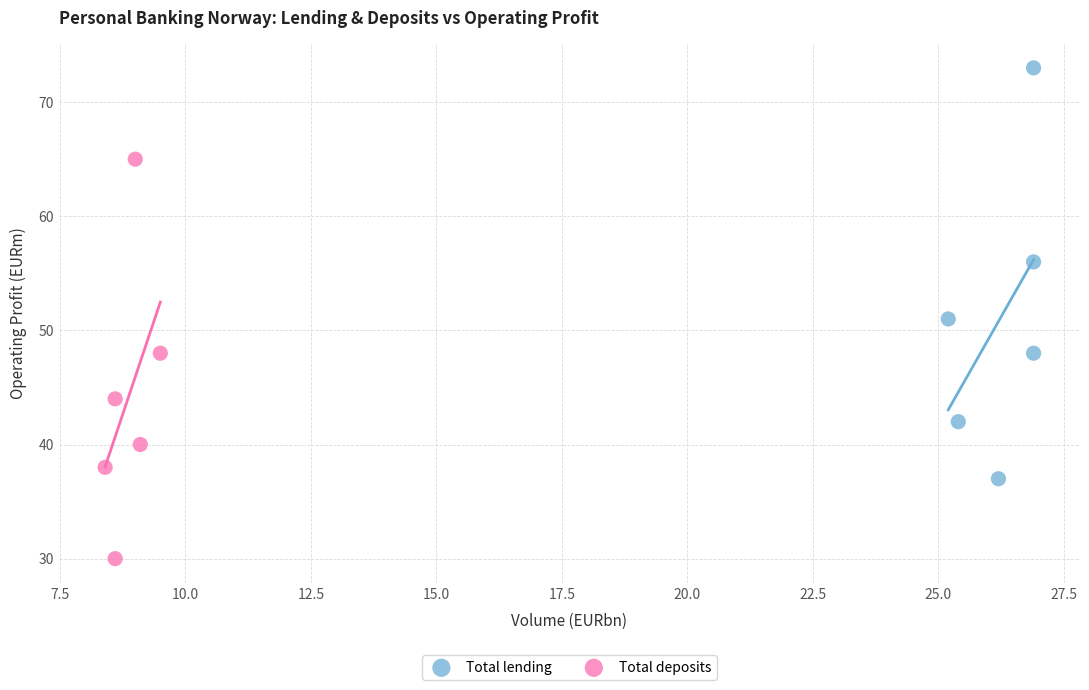

Which series reaches the minimum Y coordinate?

Total deposits